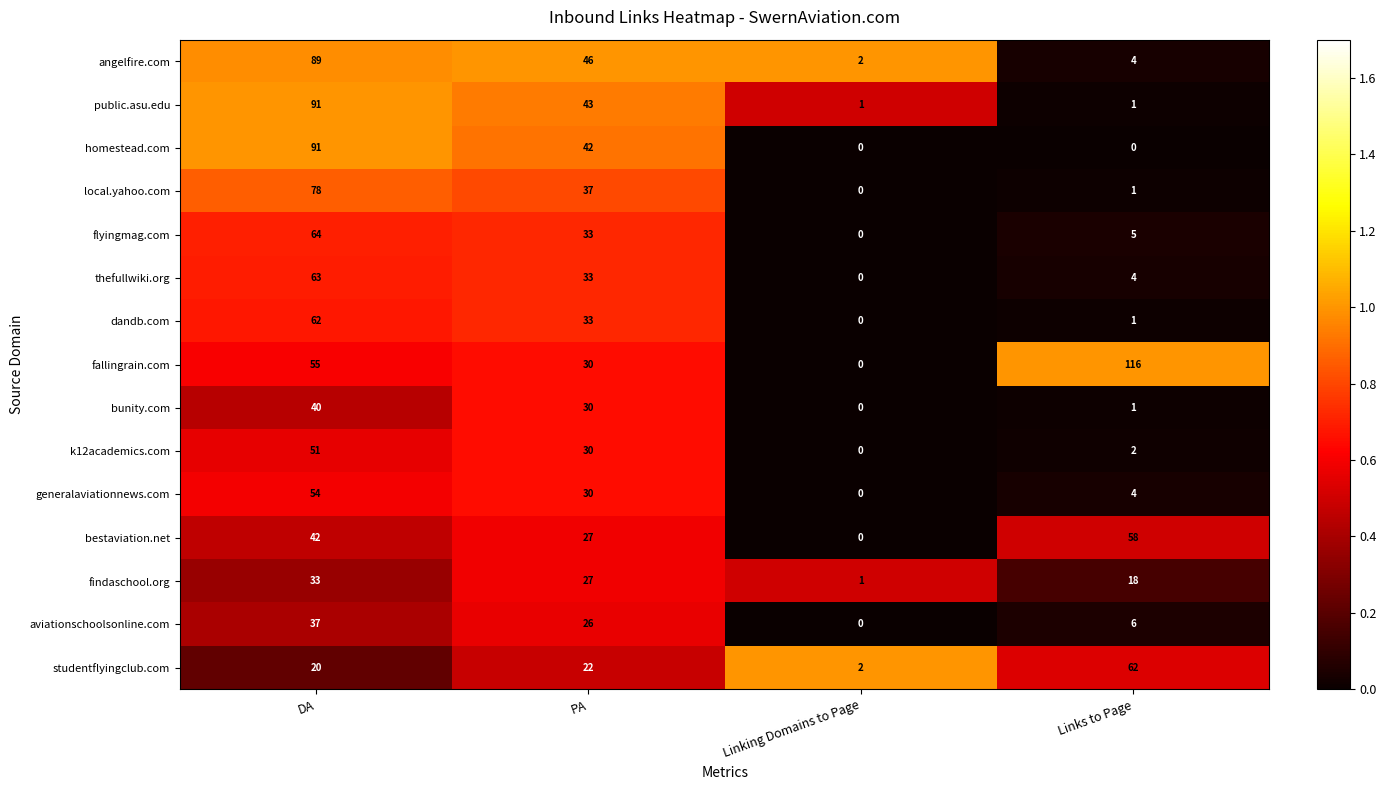

What is the approximate value of homestead.com at PA?

42